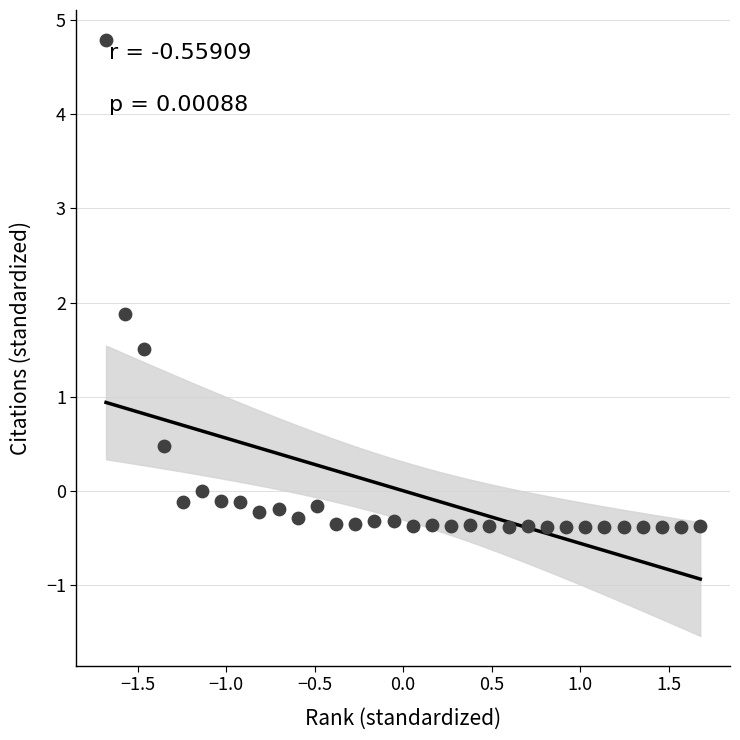

What Y value in the scatter plot is closest to 2?

1.9